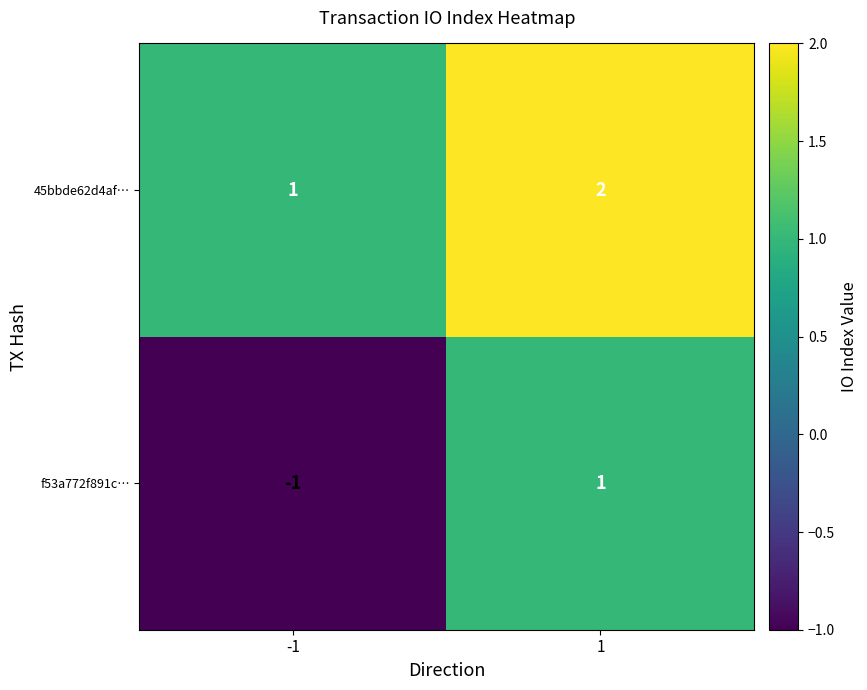

Which series has the largest range (max minus min)?

f53a772f891c…